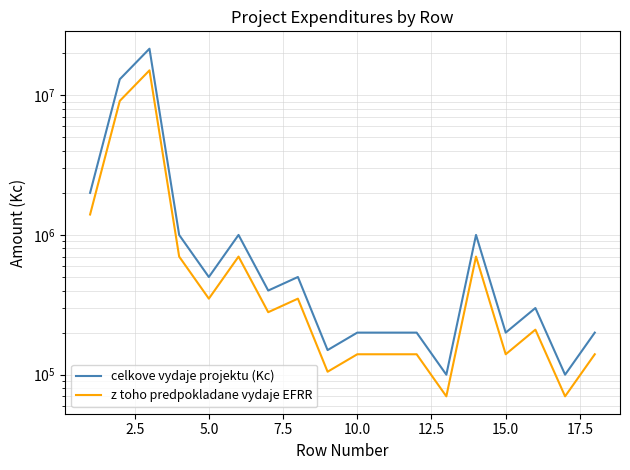

How many lines are shown in the chart?

2